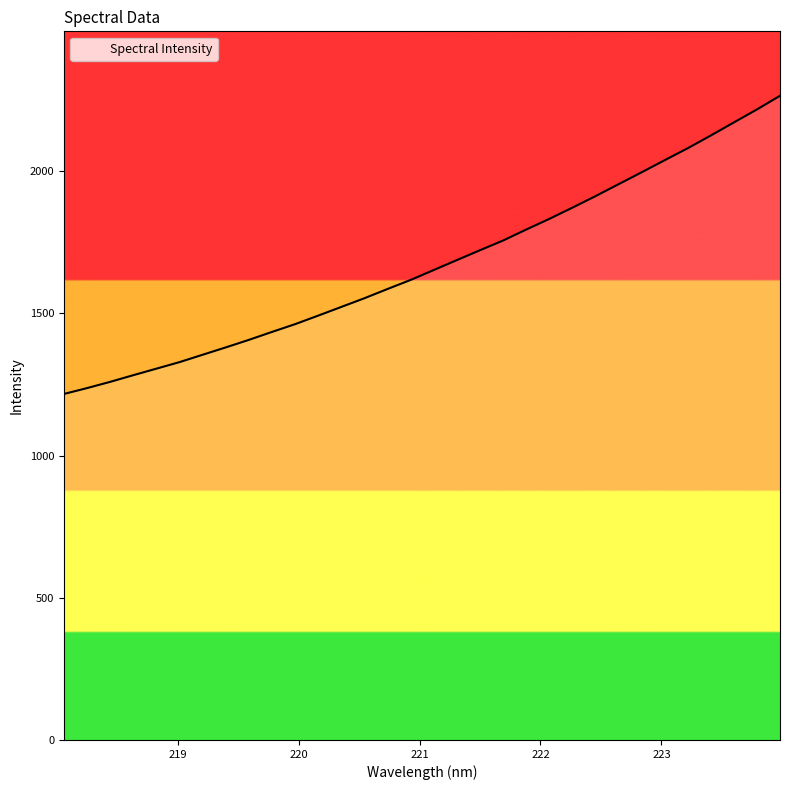

Does the chart have visible grid lines?

No